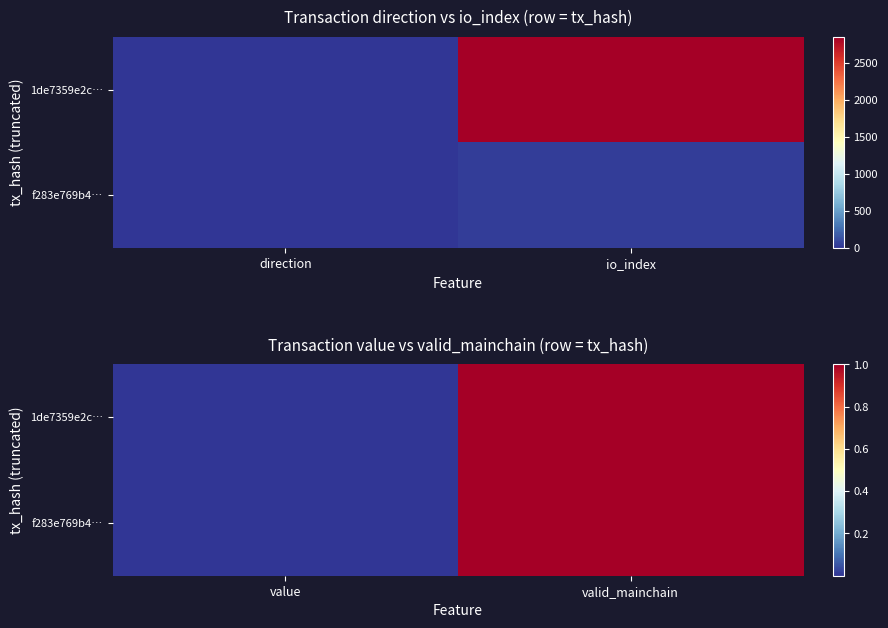

List the labels in order of 1de7359e2c… value, smallest first.

value, valid_mainchain